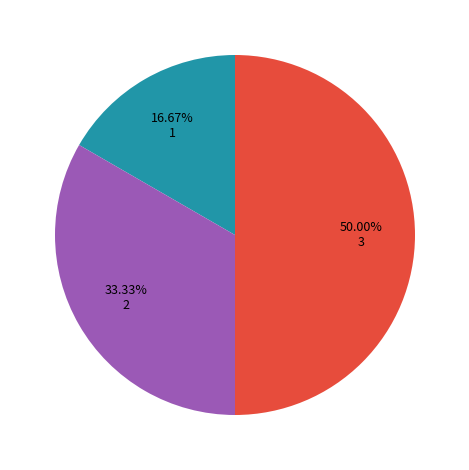

How many segments does this pie chart have?

3